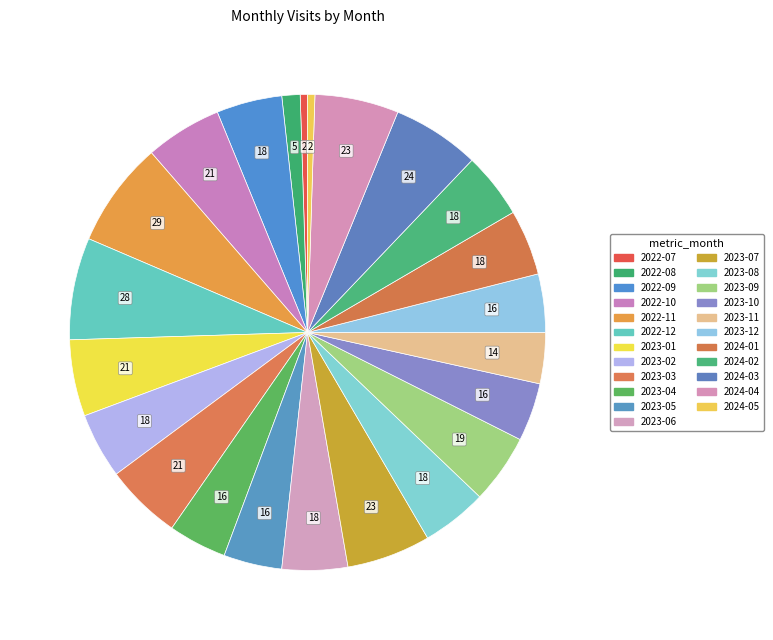

How many slices are in this pie chart?

23